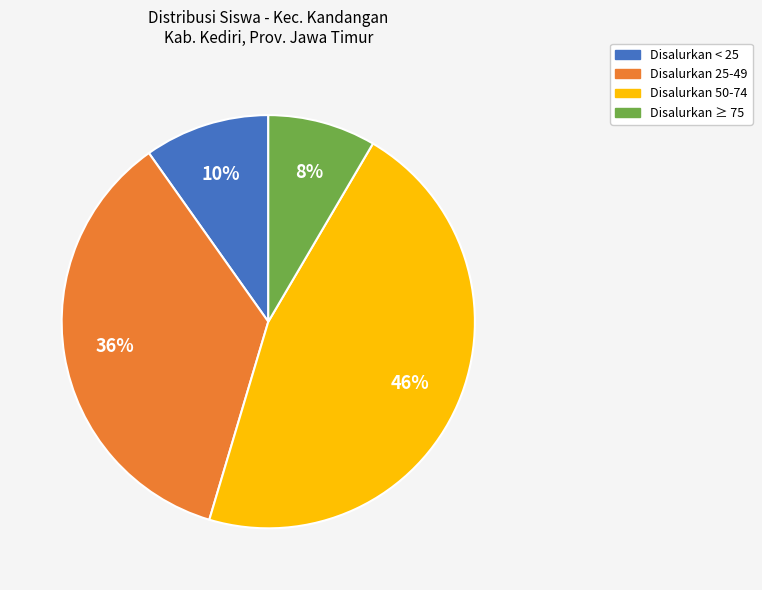

Does Disalurkan < 25 represent more than half of the total?

No